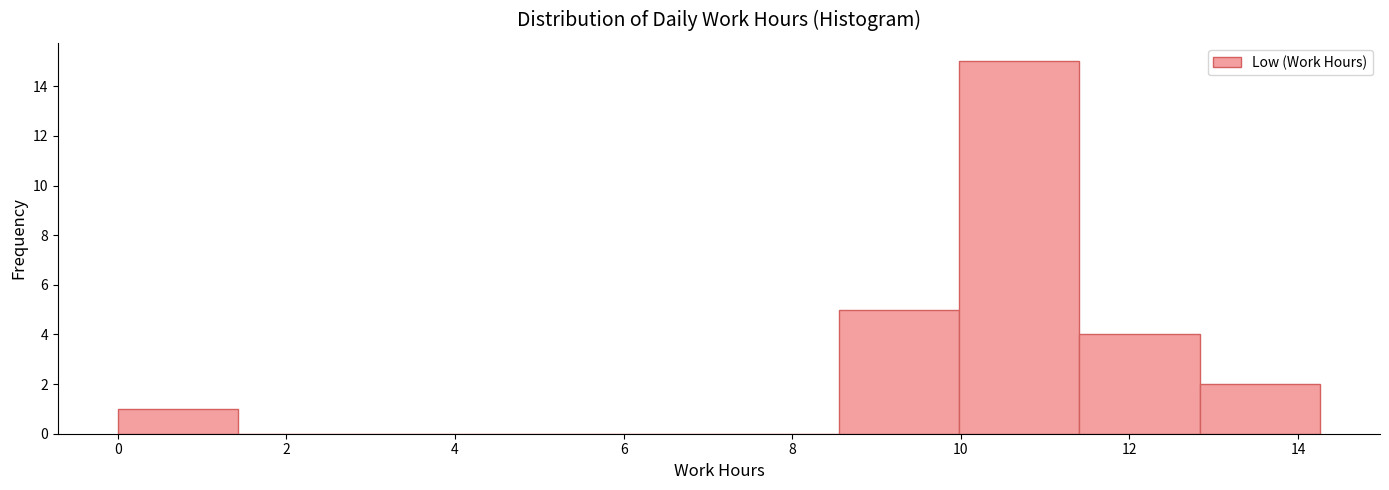

Reading left to right, transcribe this chart: for each bar, give the range it covers on the x-axis and its height. Neither the bar edges nor the heights are printed on the chart, so give them approximately, as read against the axes.

0.0 to 1.4: 1
1.4 to 2.8: 0
2.8 to 4.2: 0
4.2 to 5.8: 0
5.8 to 7.2: 0
7.2 to 8.6: 0
8.6 to 10.0: 5
10.0 to 11.4: 15
11.4 to 12.8: 4
12.8 to 14.2: 2